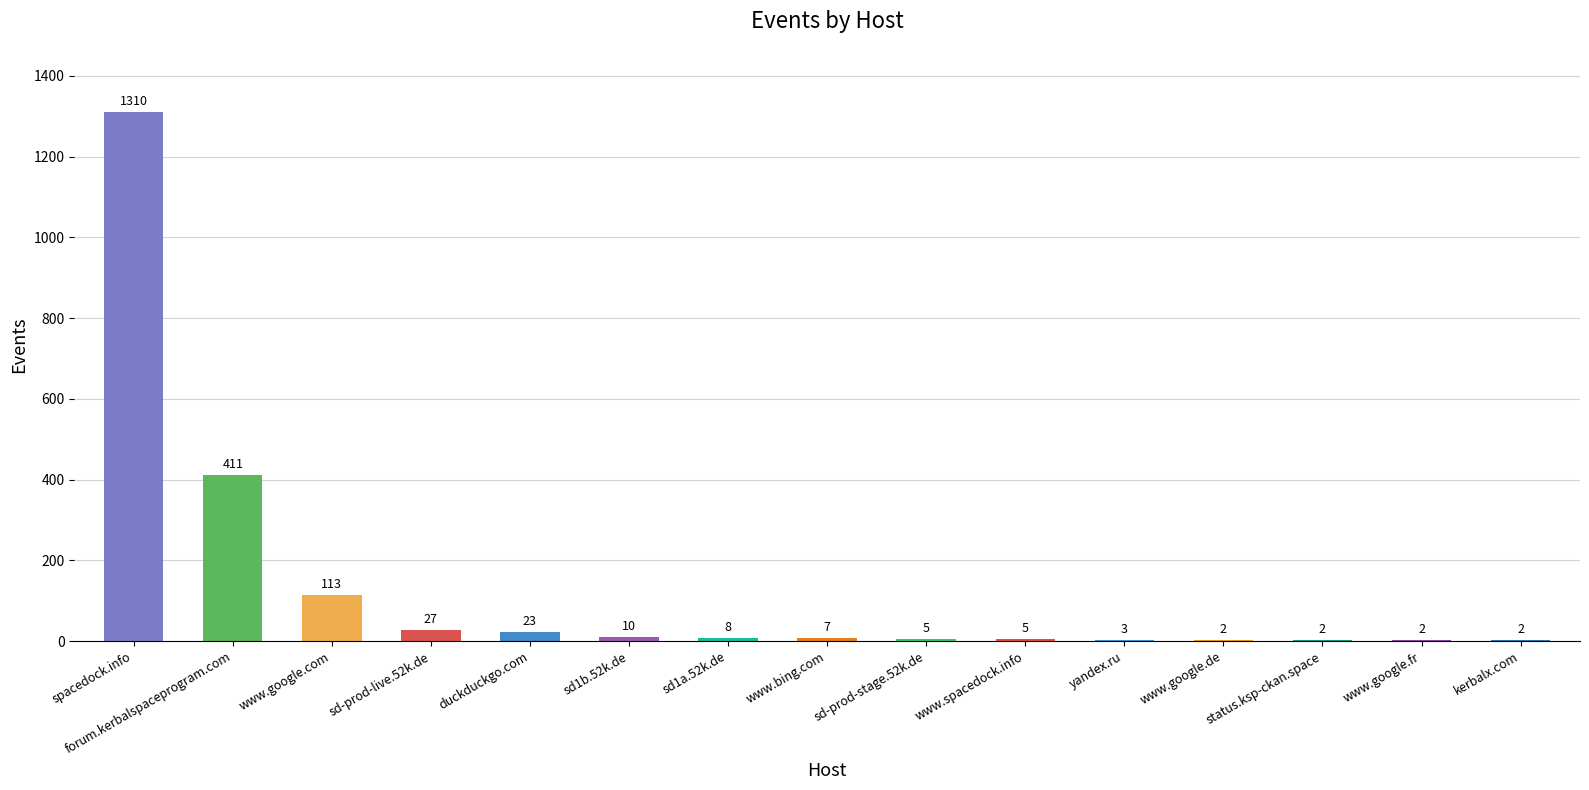

What is the sum of all values?

1930